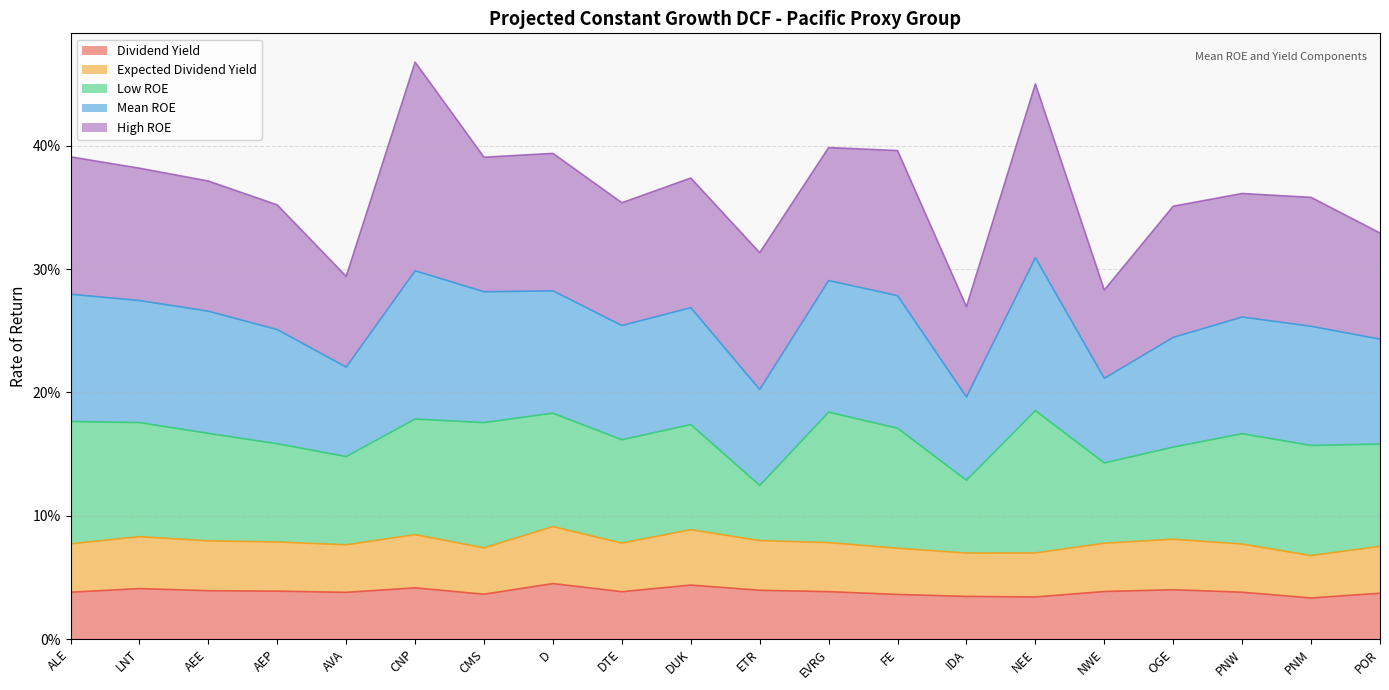

Does the chart display data point markers on the line(s)?

No